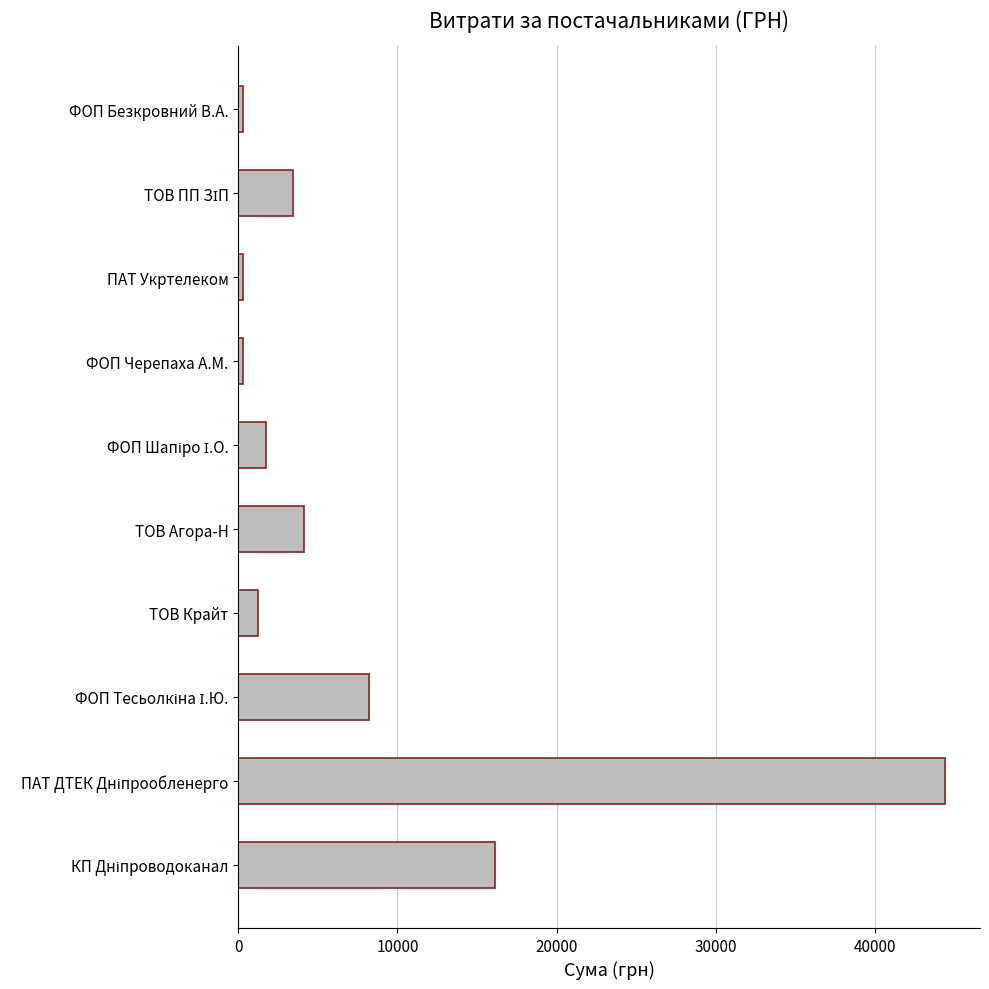

What is the difference between the maximum and minimum values?

44111.4